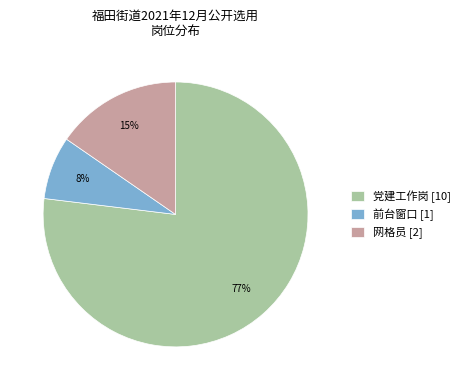

How many slices are in this pie chart?

3